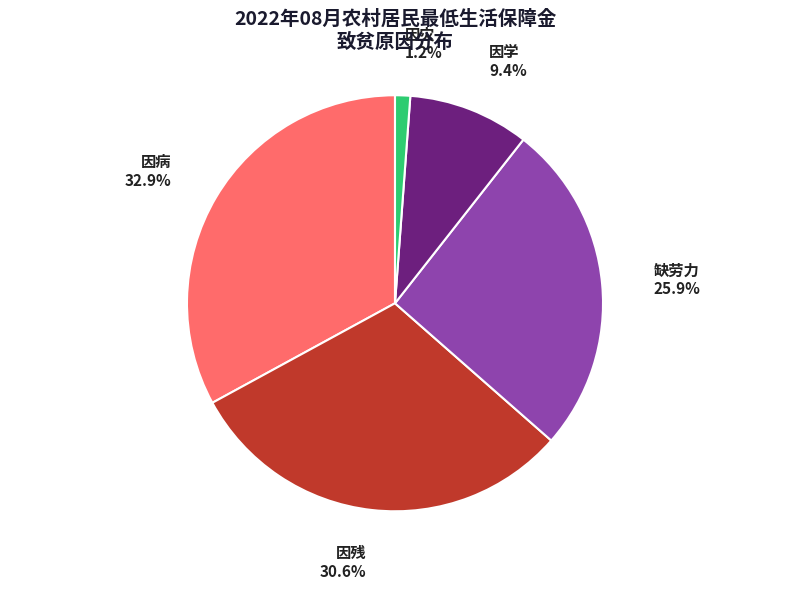

To the nearest percent, what is the difference between the 因灾 and 缺劳力 slice percentages?

25%